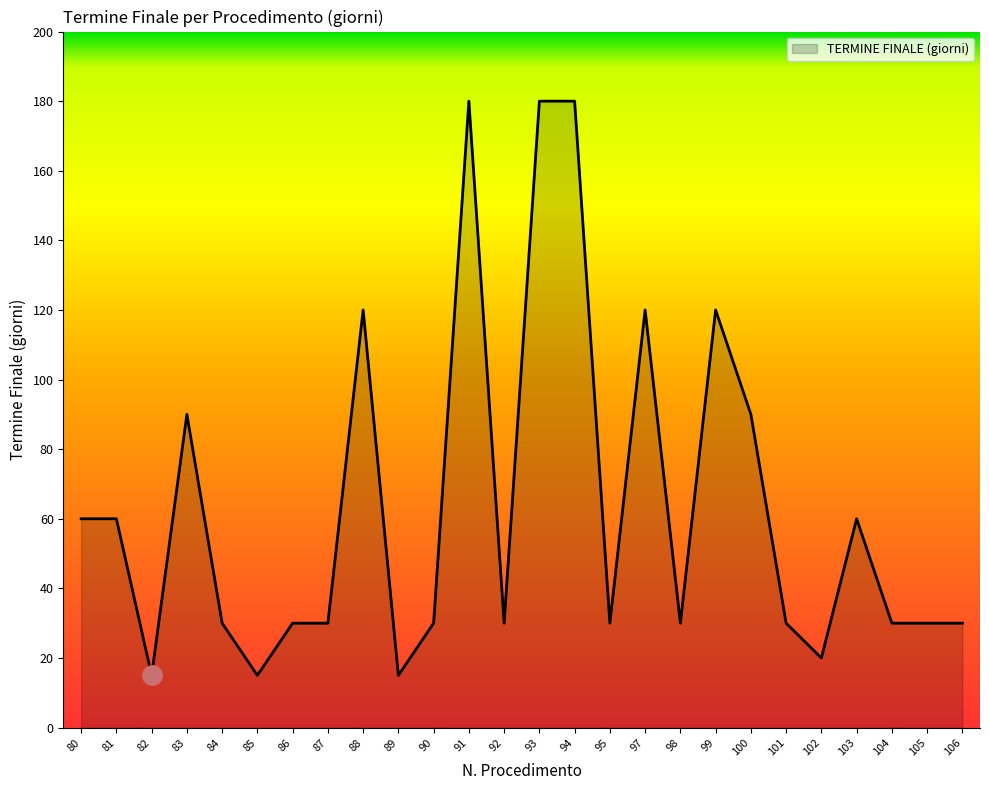

Which has a higher value, 83 or 95?

83